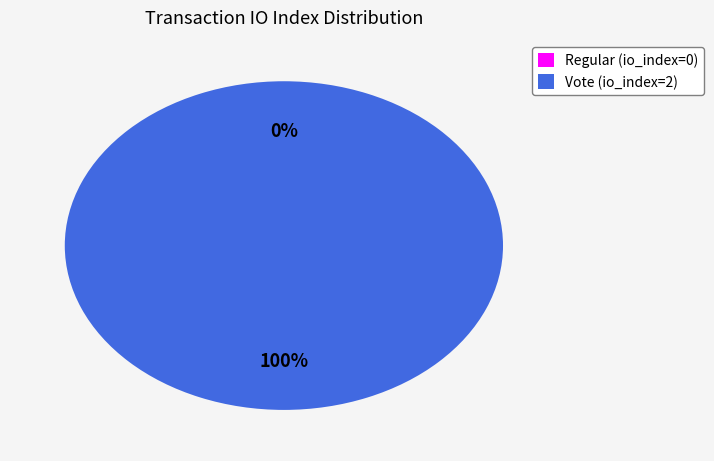

Which slice is the largest?

Vote (io_index=2)